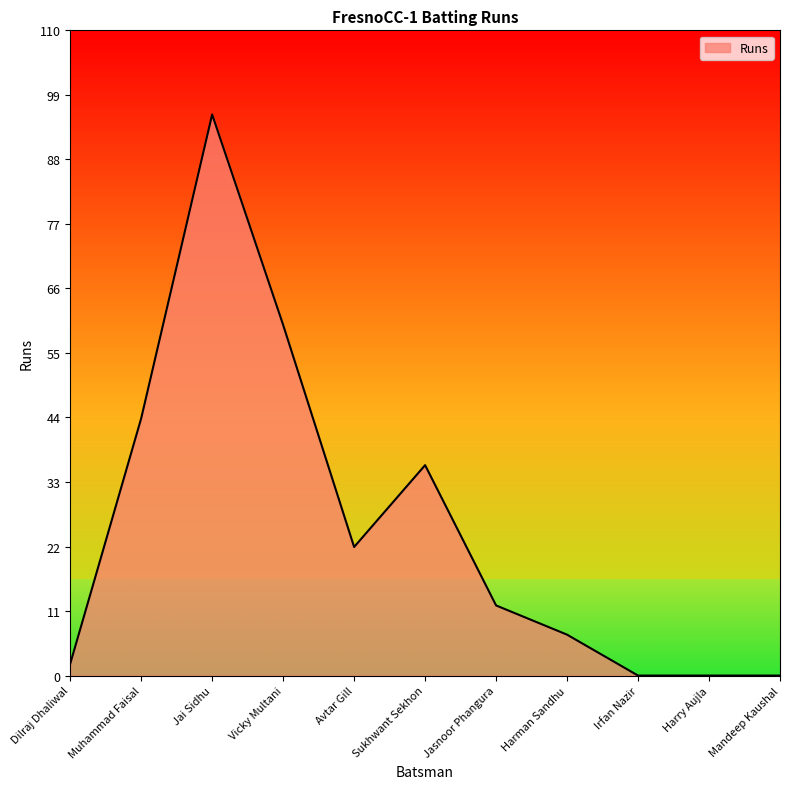

Reading left to right, what are all the values shown in this chart?

Dilraj Dhaliwal=2	Muhammad Faisal=44	Jai Sidhu=96	Vicky Multani=60	Avtar Gill=22	Sukhwant Sekhon=36	Jasnoor Phangura=12	Harman Sandhu=7	Irfan Nazir=0	Harry Aujla=0	Mandeep Kaushal=0